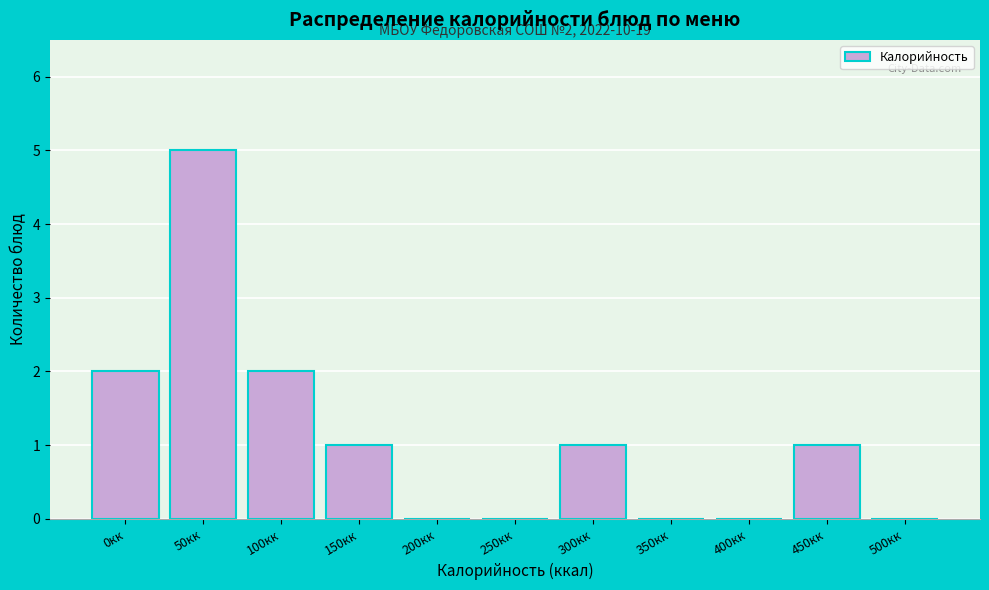

Reading left to right, transcribe all the data shown in this chart.

0кк=2	50кк=5	100кк=2	150кк=1	200кк=0	250кк=0	300кк=1	350кк=0	400кк=0	450кк=1	500кк=0